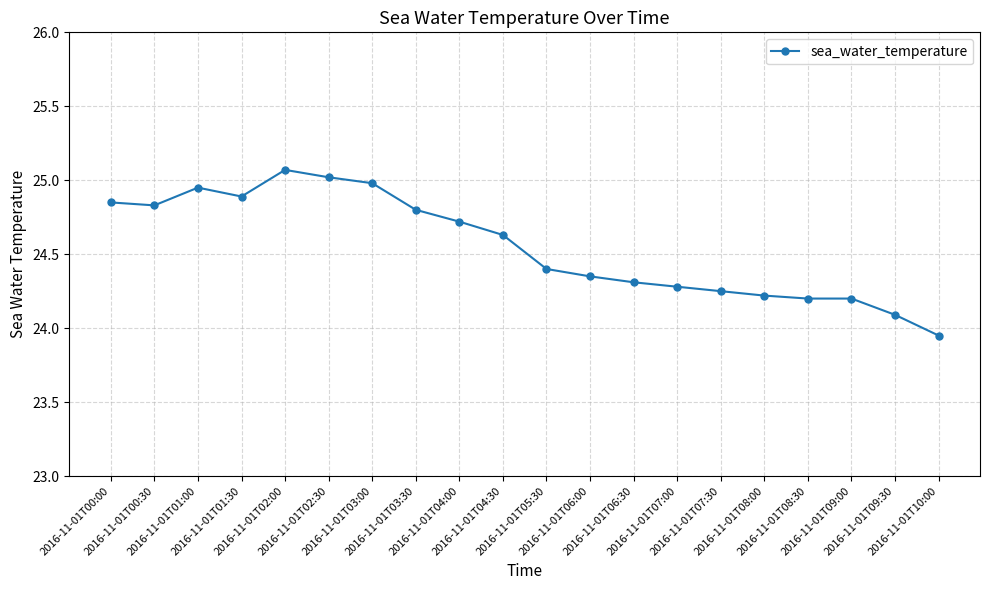

What position from the left is 2016-11-01T10:00?

20